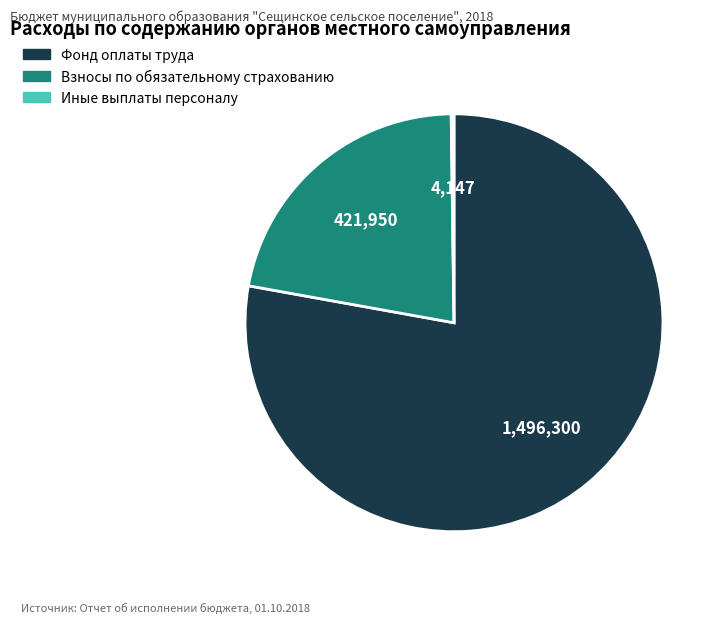

The Взносы по обязательному страхованию slice represents 22% of the pie. True or false?

True